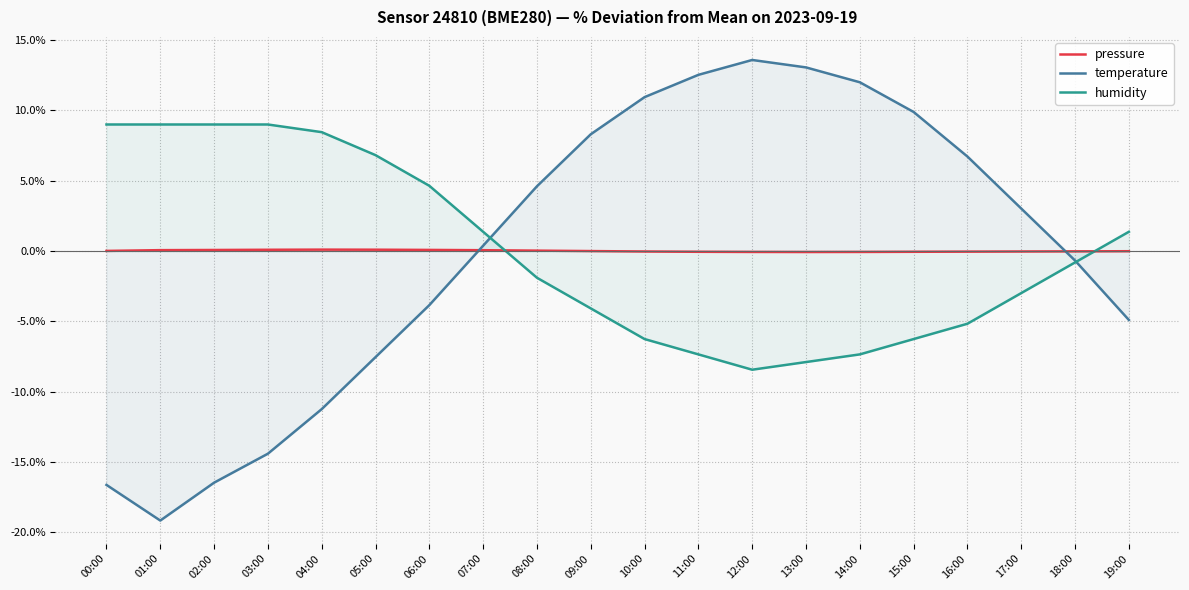

What is the sum of the humidity values at 14:00 and 05:00?

-0.5